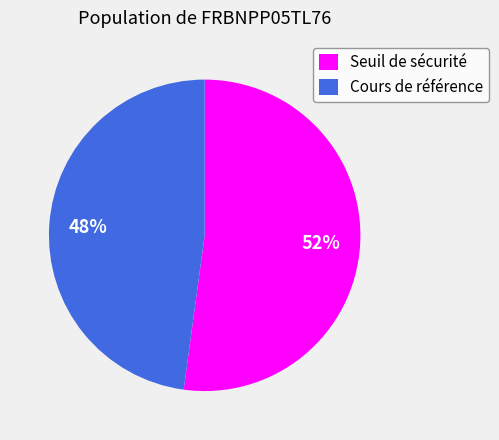

Rank the categories by value from lowest to highest.

Cours de référence, Seuil de sécurité